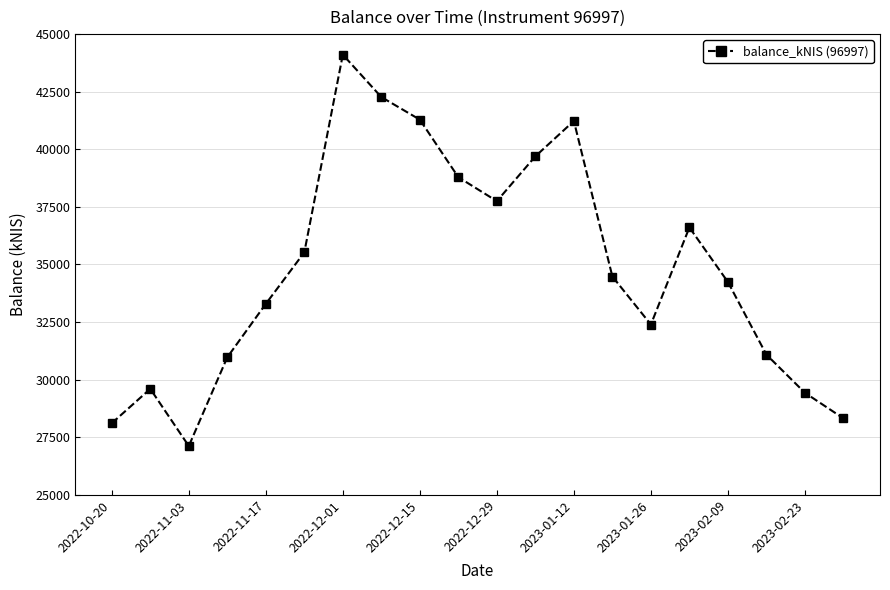

What is the sum of all values?

696286.2